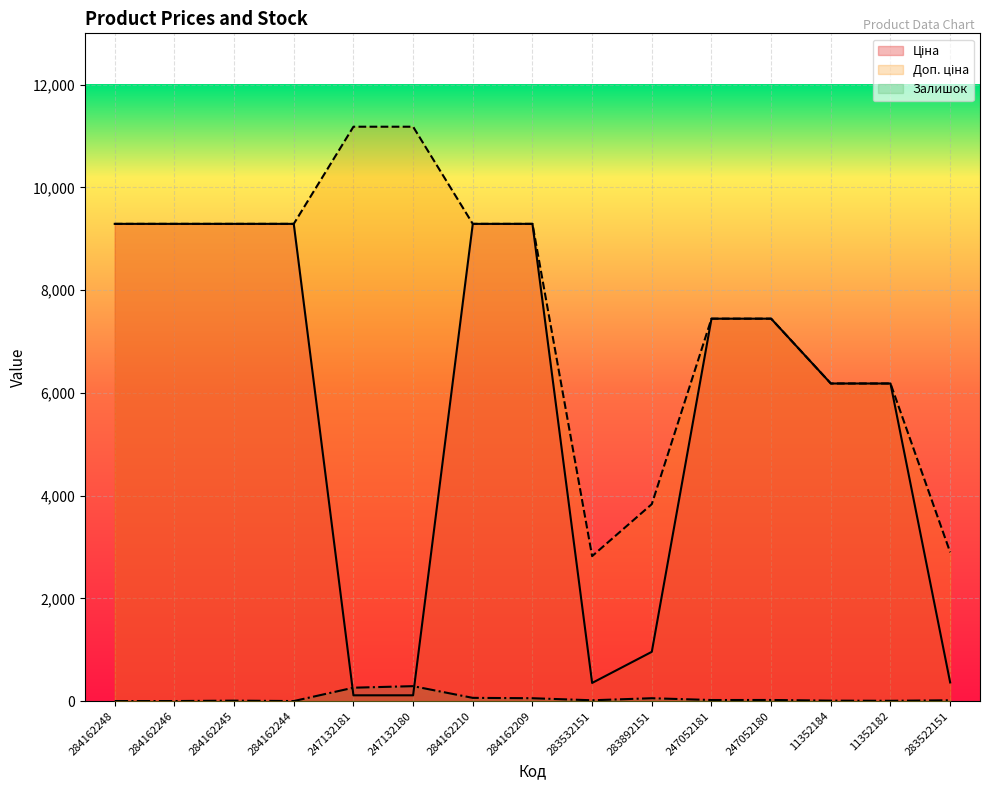

Where does the Доп. ціна series first go above 9290?

284162248